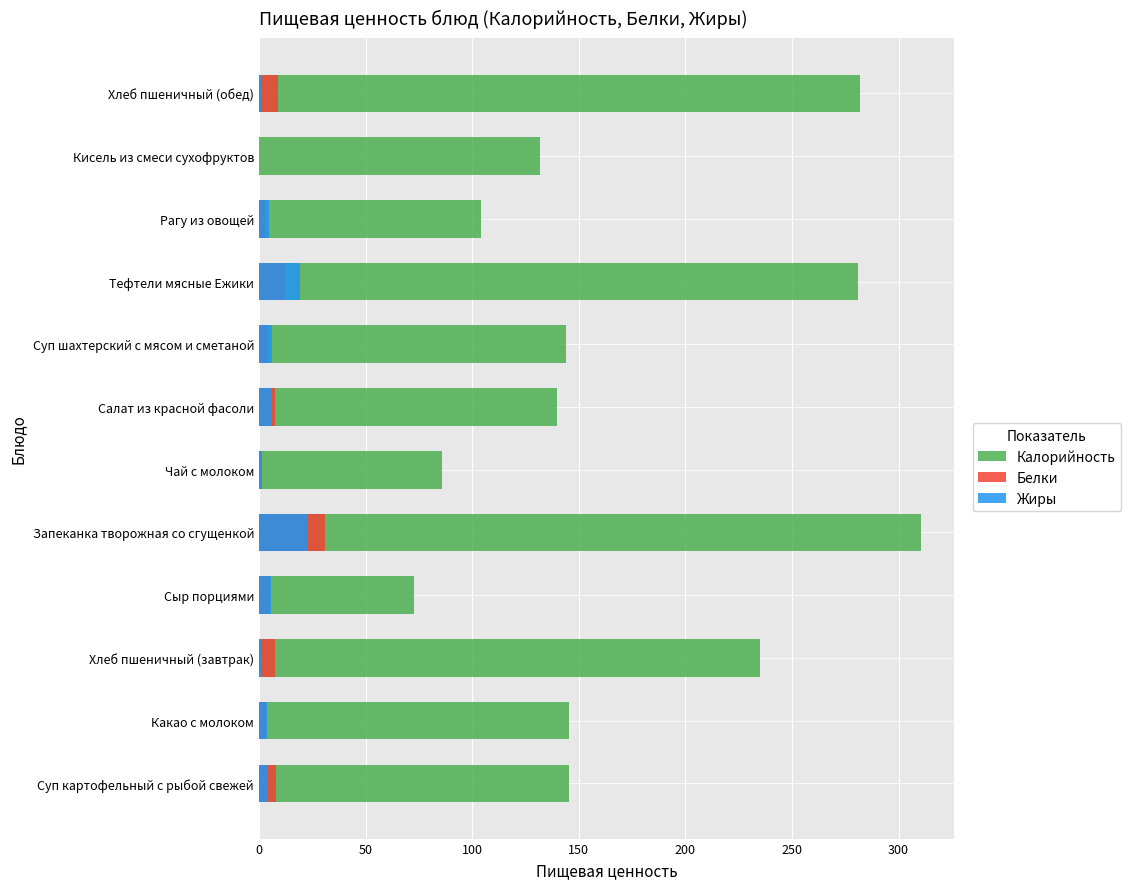

What is the value of the Жиры bar at the 5th from the left?

22.9